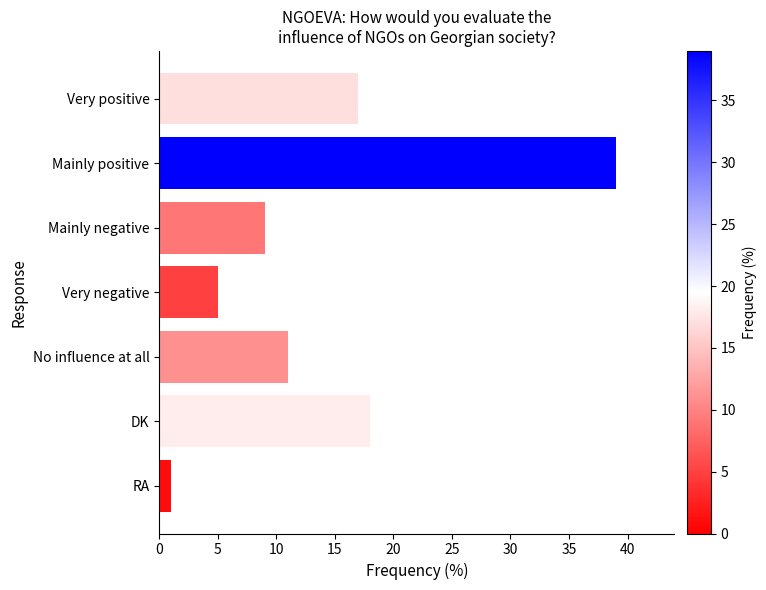

Is it true that the value at Mainly positive is 8?

False